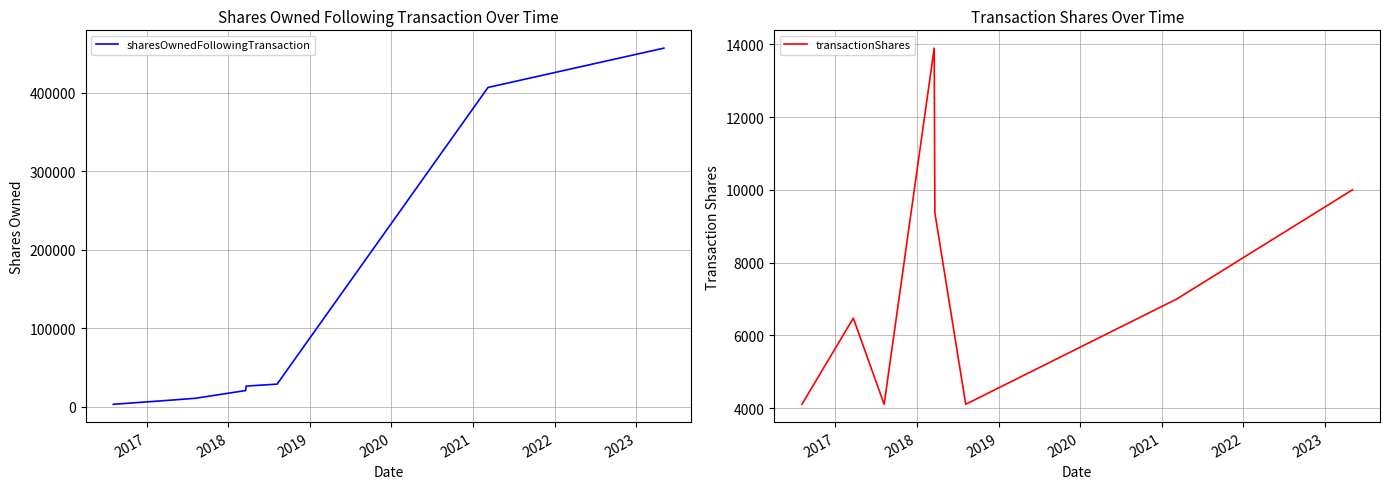

What is the difference between the maximum and minimum values in the sharesOwnedFollowingTransaction series?

454225